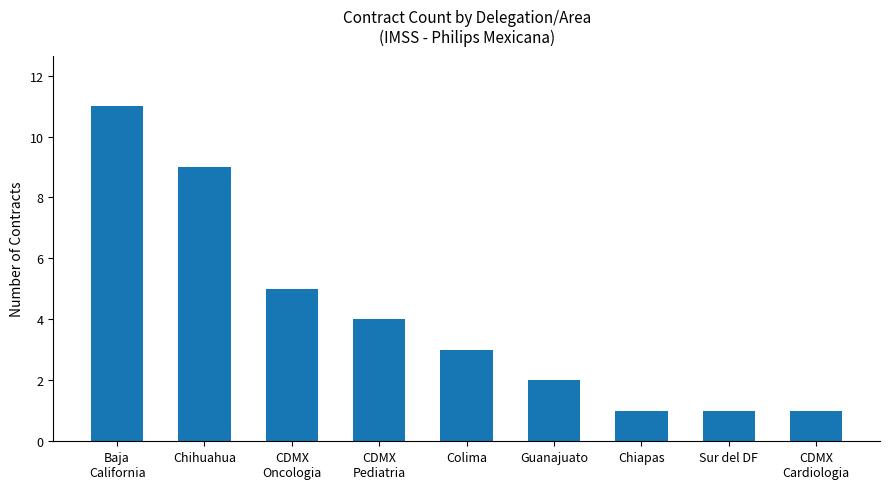

How many data points are less than 3?

4